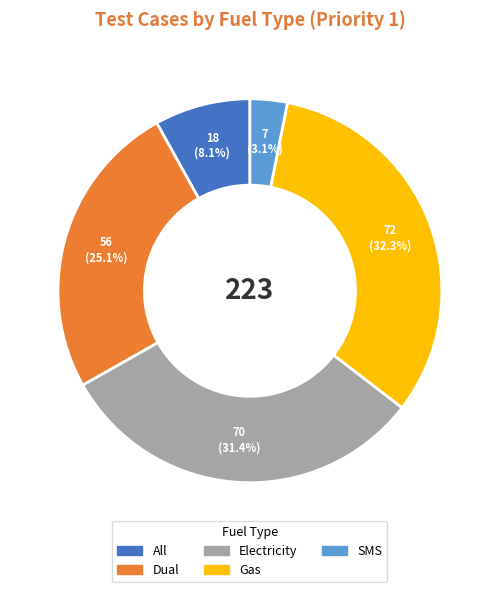

Combined, do SMS and All account for over 50%?

No